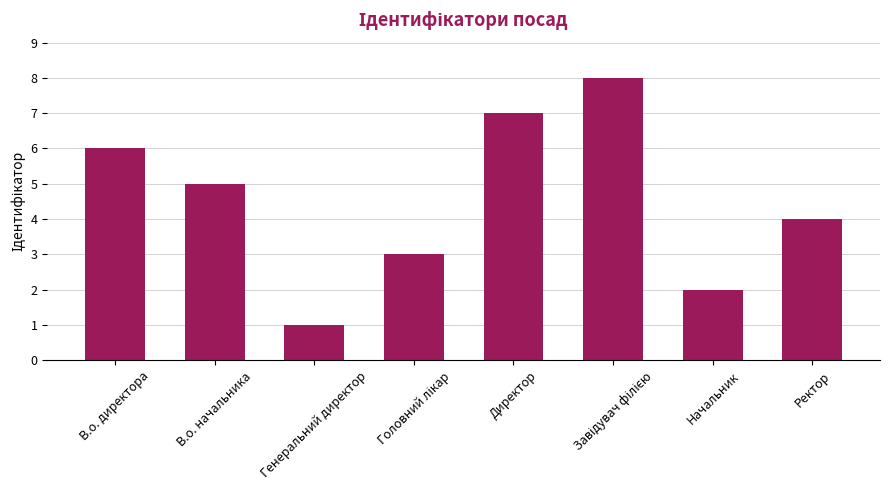

At which category does the chart reach its minimum across all series?

Генеральний директор